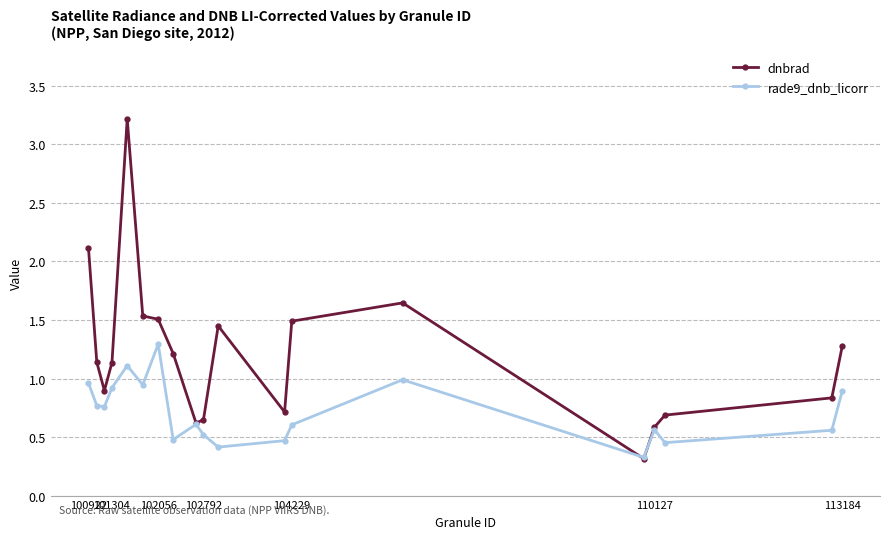

Rank the series by their maximum value, from lowest to highest.

rade9_dnb_licorr, dnbrad